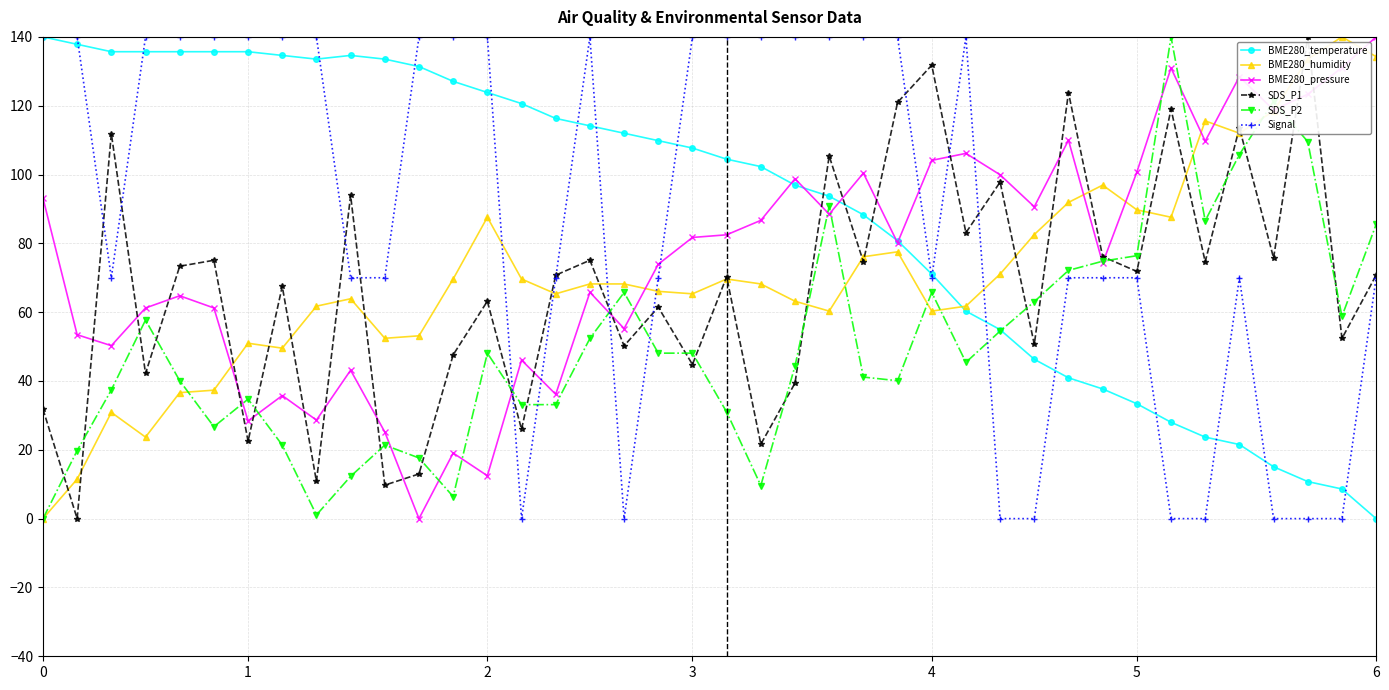

What is the maximum value for BME280_humidity?

140.0